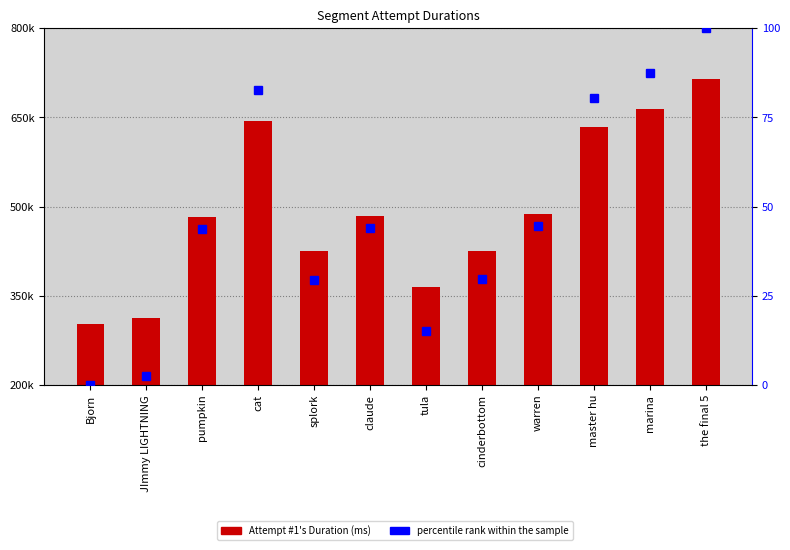

Reading left to right, list all the values displayed in this chart.

Attempt #1's Duration (ms): Bjorn=303098.0	JImmy LIGHTNING=312832.0	pumpkin=482807.0	cat=643620.0	splork=424518.0	claude=484192.0	tula=364941.0	cinderbottom=425743.0	warren=486649.0	master hu=633611.0	marina=663317.0	the final 5=714606.0
percentile rank within the sample: Bjorn=0.0	JImmy LIGHTNING=2.4	pumpkin=43.7	cat=82.7	splork=29.5	claude=44.0	tula=15.0	cinderbottom=29.8	warren=44.6	master hu=80.3	marina=87.5	the final 5=100.0